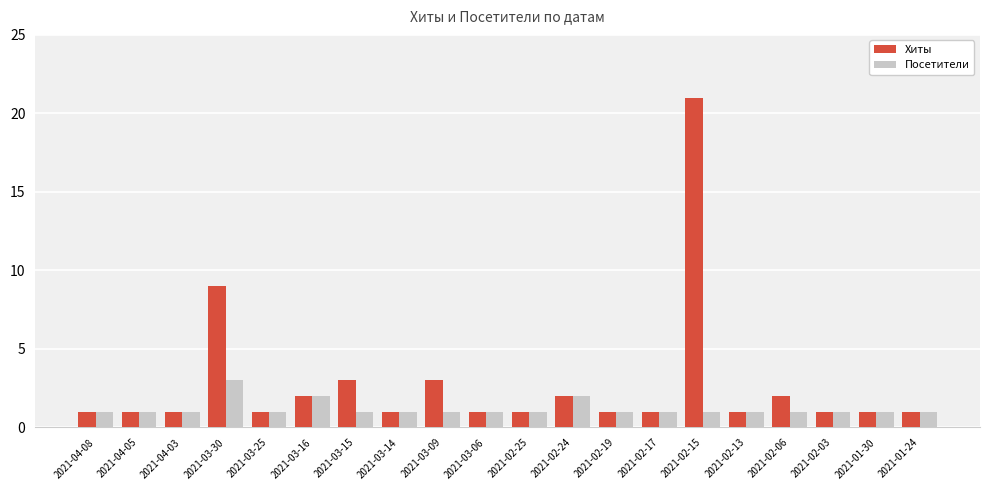

How many bars are there in total?

40